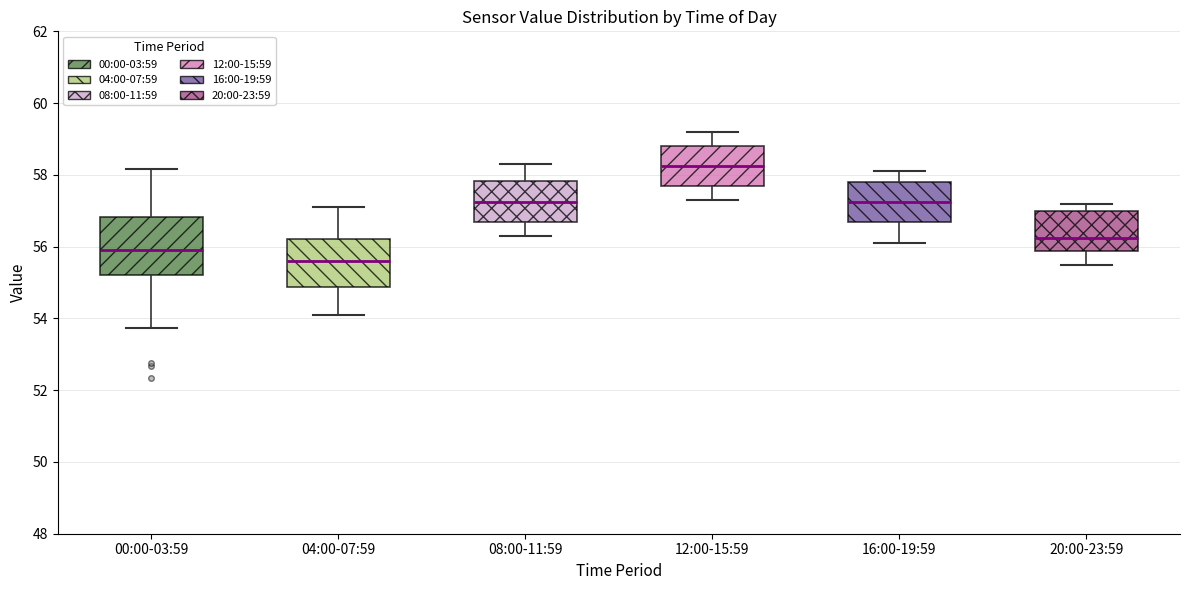

Reading left to right, read every box against the y-axis: the position of its median line, the range the box covers, and the ends of its whiskers. The values are not printed on the chart, so give them approximately, as read against the axis.

00:00-03:59: median 56.0, box 55.2 to 56.8, whiskers 53.8 to 58.2
04:00-07:59: median 55.6, box 54.8 to 56.2, whiskers 54.2 to 57.2
08:00-11:59: median 57.2, box 56.8 to 57.8, whiskers 56.4 to 58.4
12:00-15:59: median 58.2, box 57.8 to 58.8, whiskers 57.4 to 59.2
16:00-19:59: median 57.2, box 56.6 to 57.8, whiskers 56.2 to 58.2
20:00-23:59: median 56.2, box 55.8 to 57.0, whiskers 55.6 to 57.2